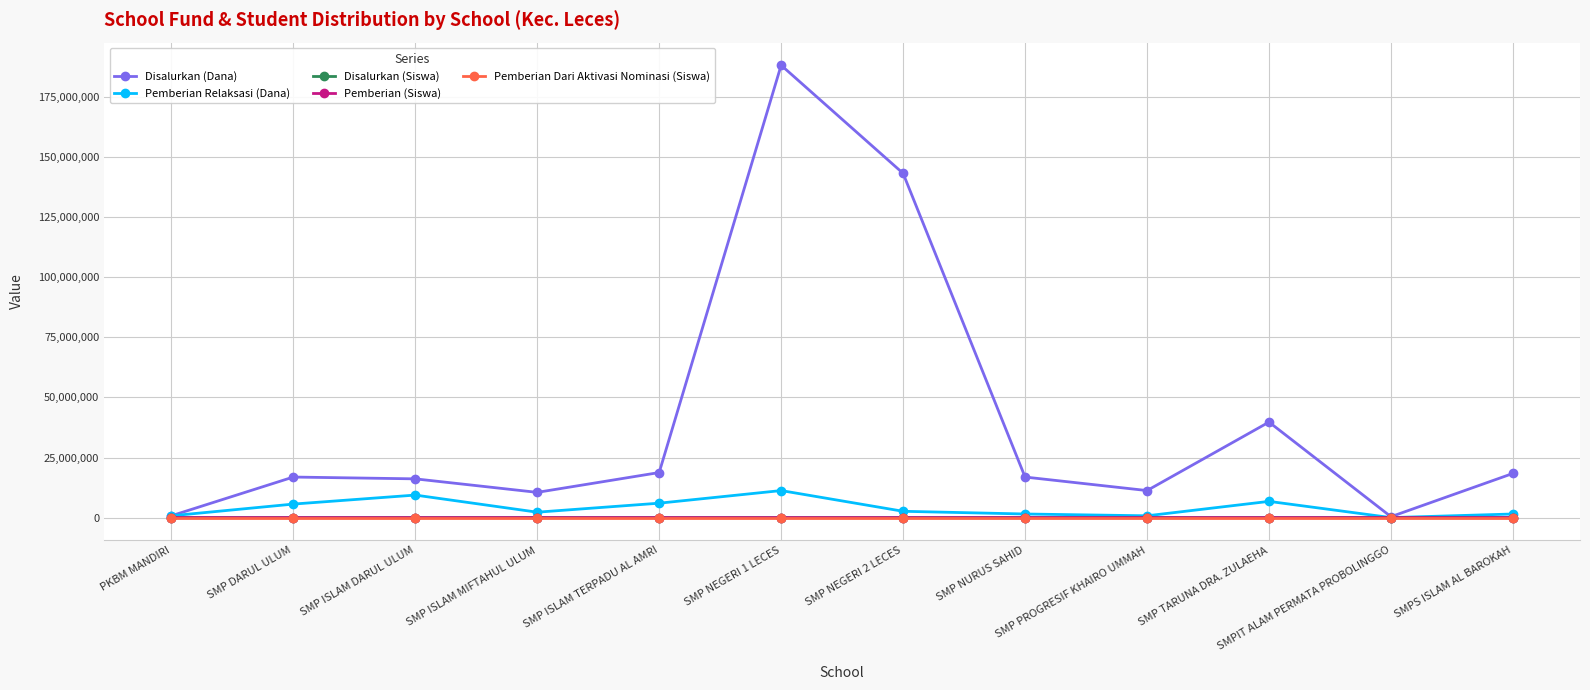

What is the label of the 11th point from the right?

SMP DARUL ULUM